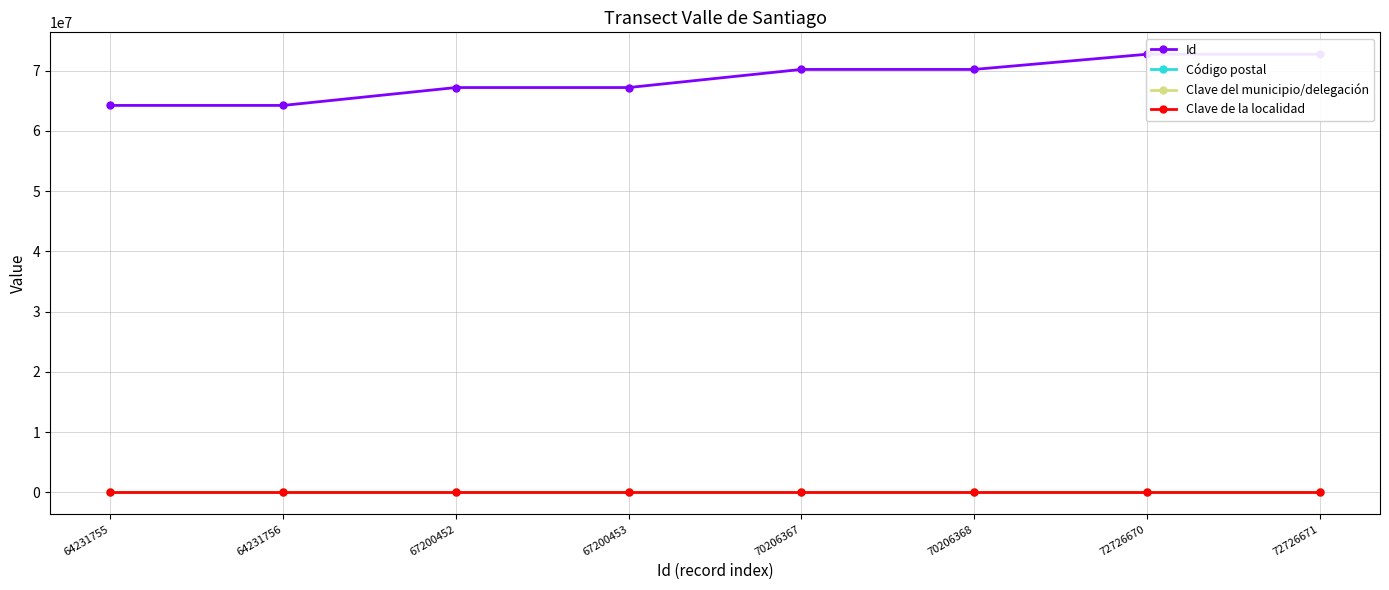

True or false: Clave de la localidad and Clave del municipio/delegación cross at least once.

False